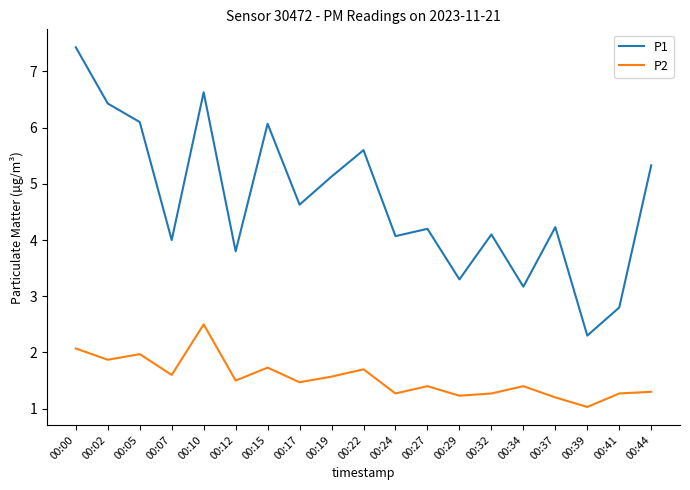

The P1 series shows 2.0 at 00:02. True or false?

False